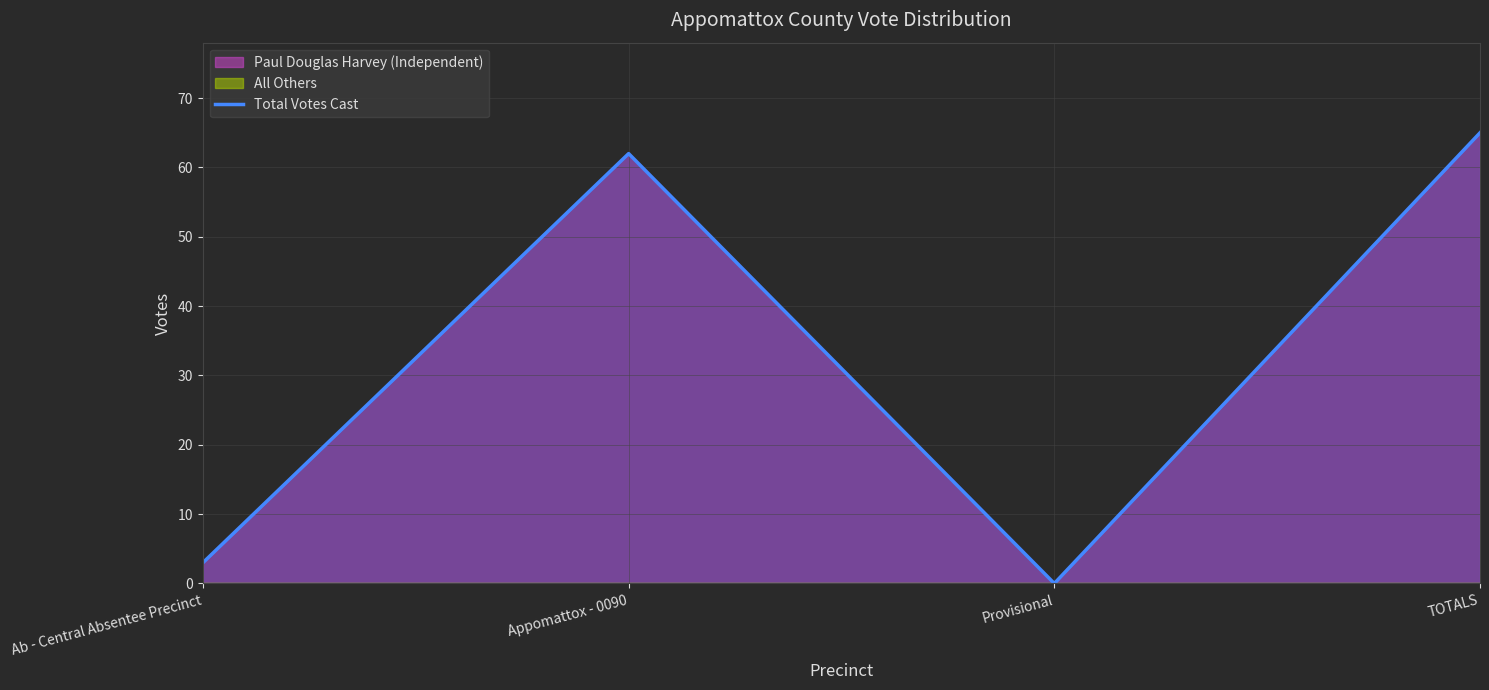

How many values exceed 62?

1